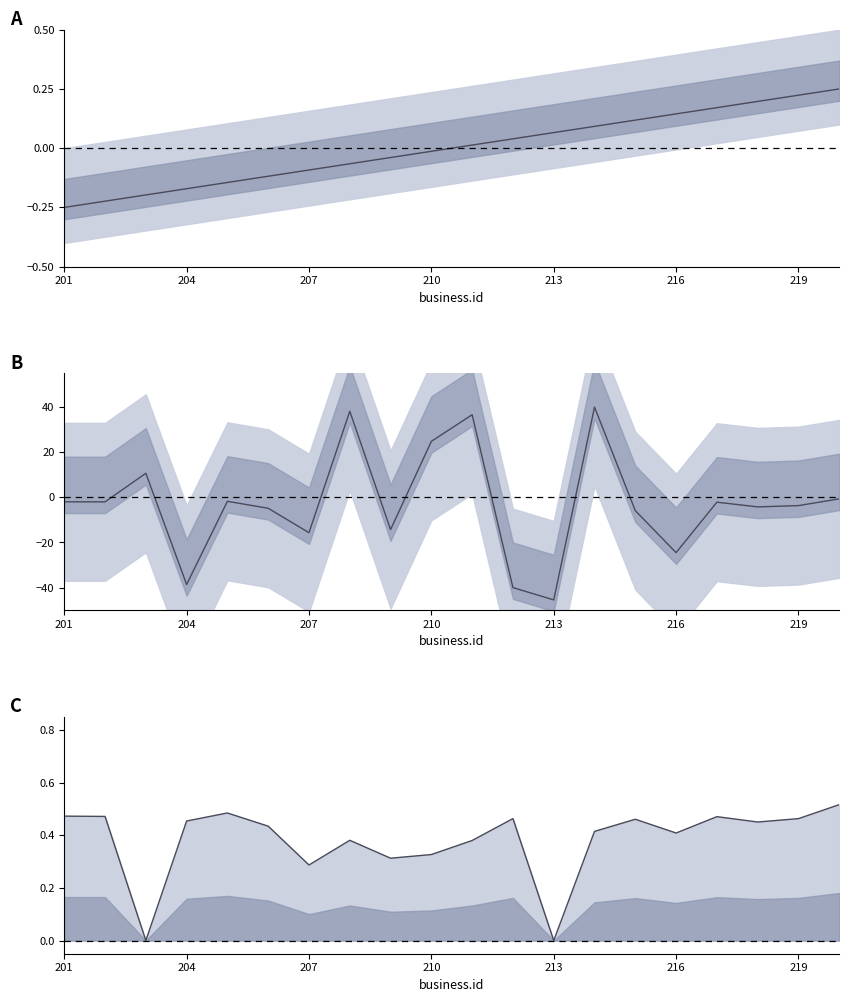

Read the value at 210.

0.3